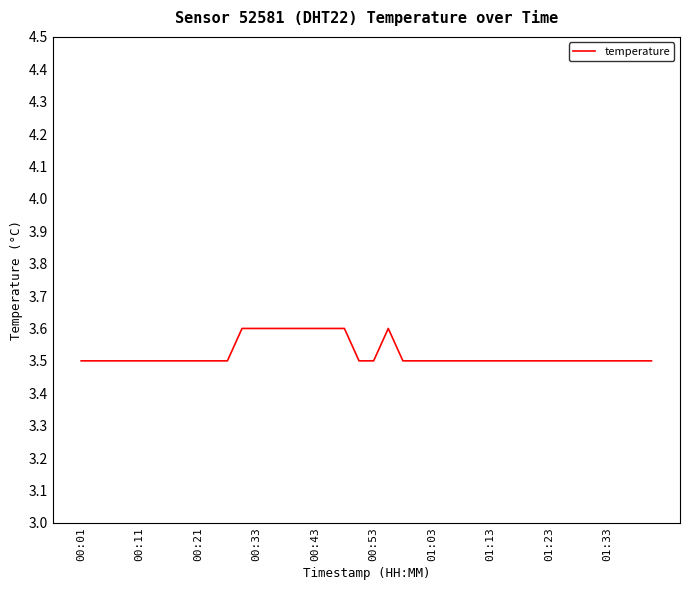

How many lines are shown in the chart?

1